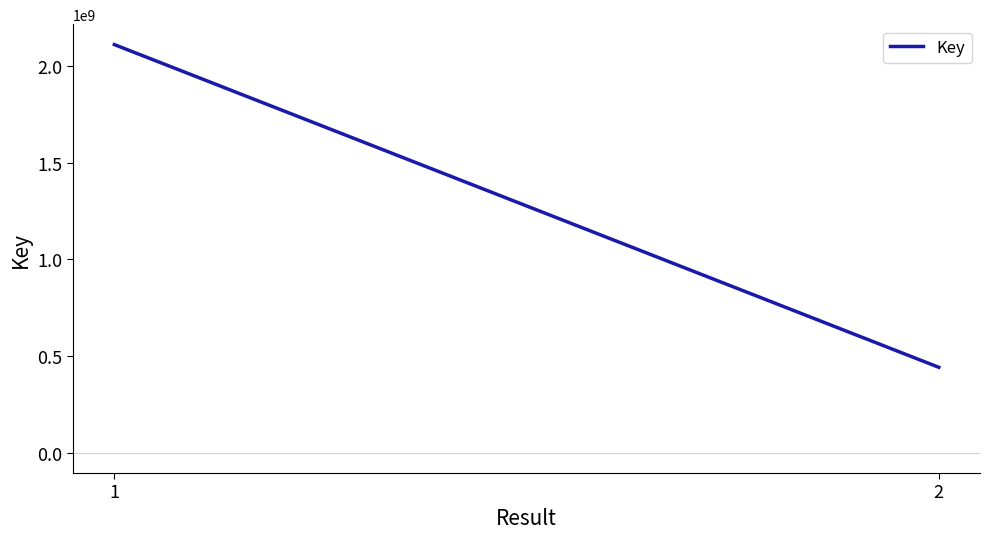

Is it true that the value at 2 is 441652512?

True